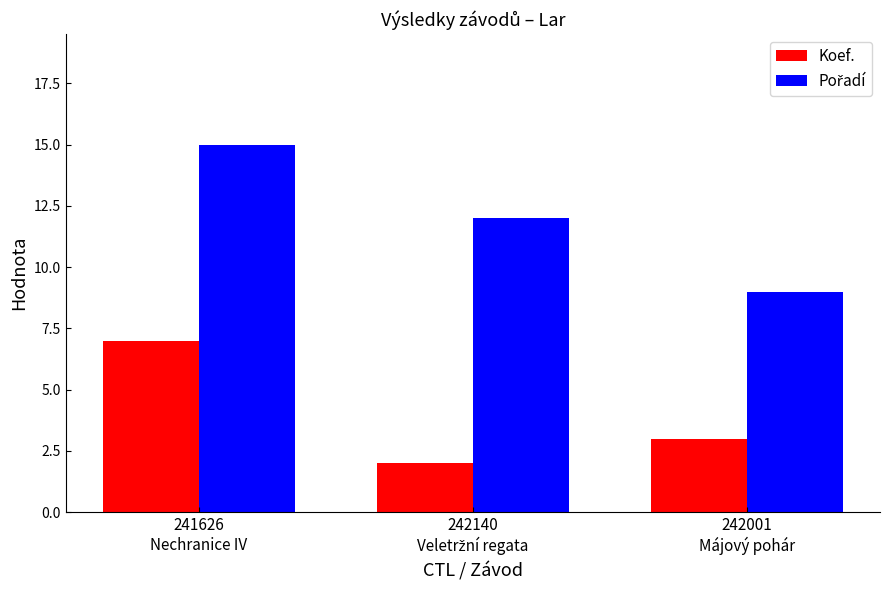

Which category has the highest value across all series?

241626
Nechranice IV